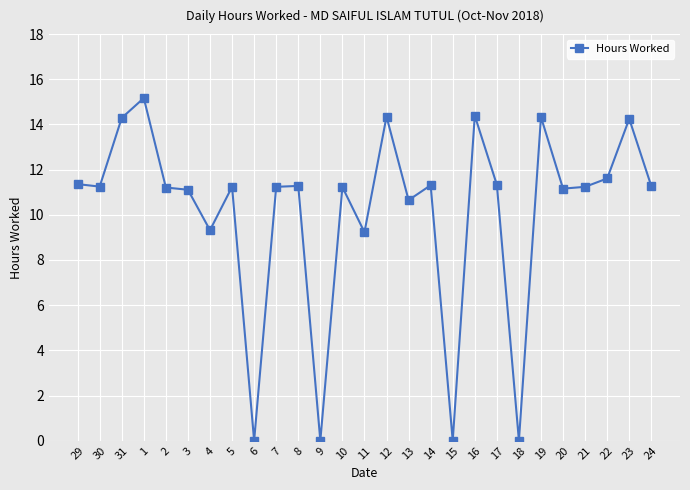

The chart shows a value of 15.5 at 24. True or false?

False